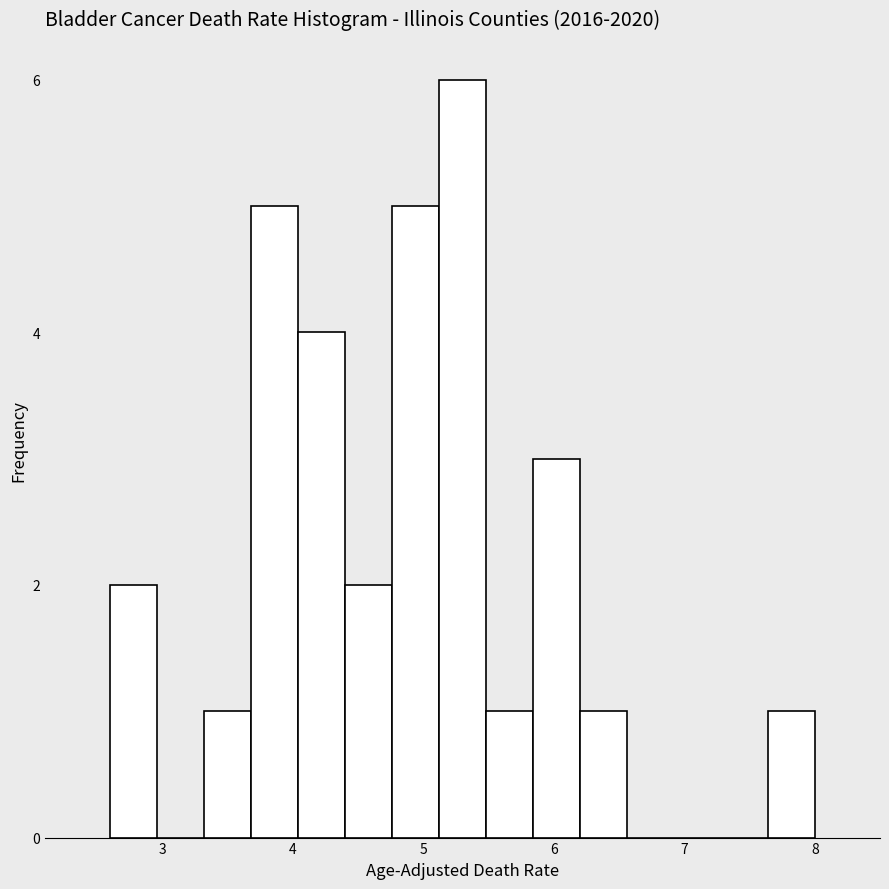

Around what value on the x-axis is the tallest bar? Give the approximate position of its centre, as read against the axis.

5.3